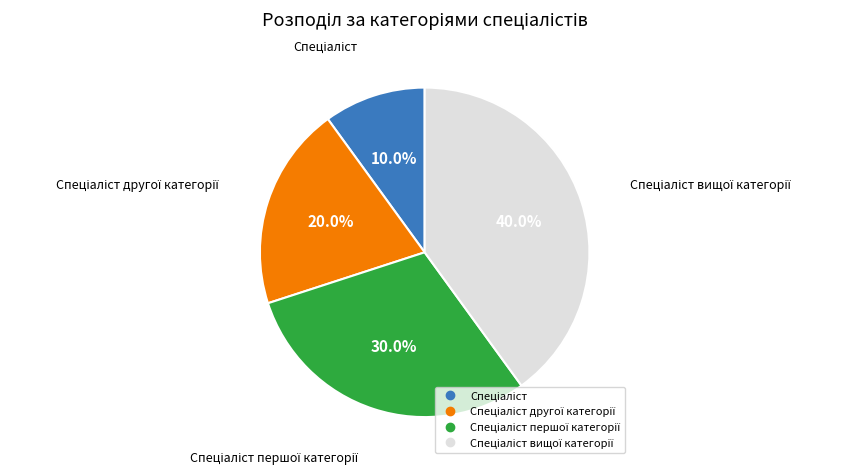

Is there a majority slice in this chart?

No